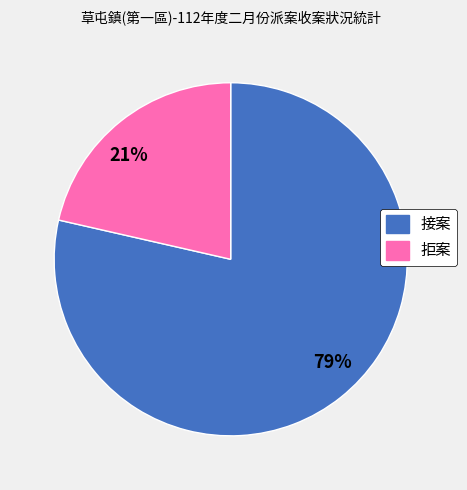

To the nearest percent, what is the combined percentage of 79% and 21%?

100%